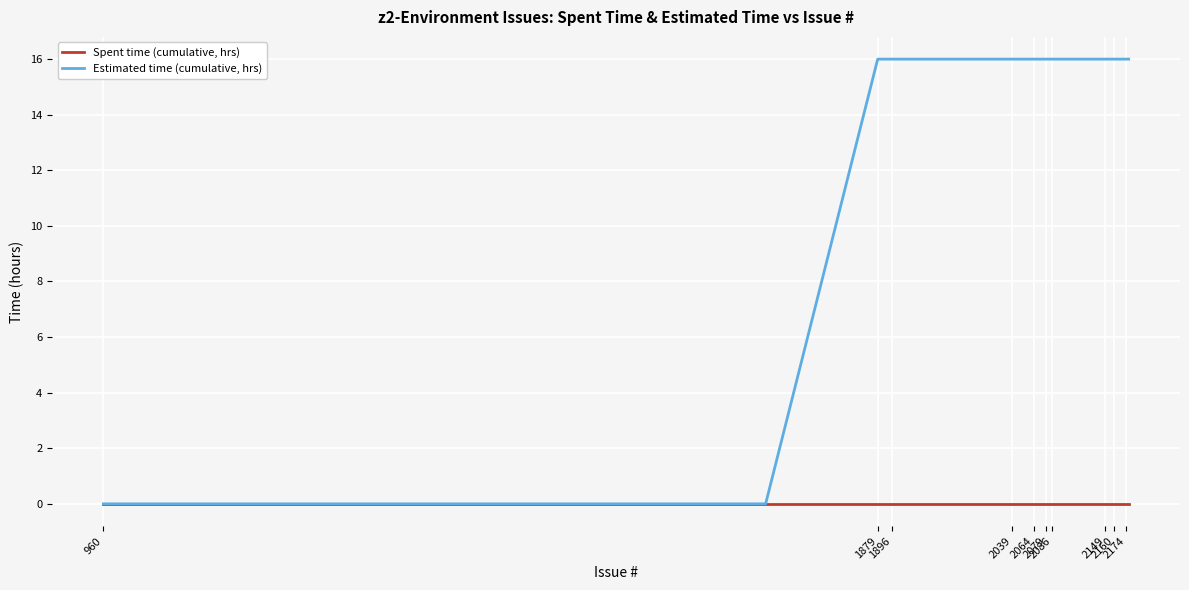

Which series has the largest total across all categories?

Estimated time (cumulative, hrs)